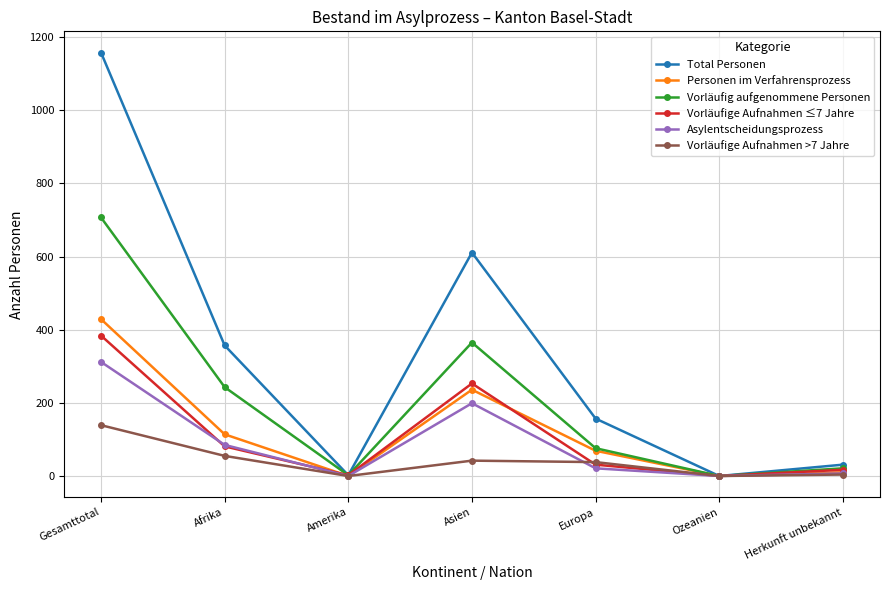

What is the label of the 1st point from the left?

Gesamttotal